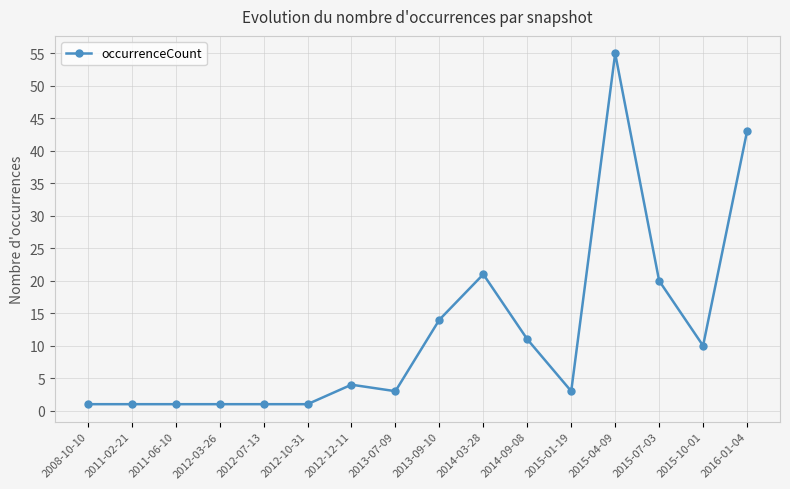

What is the label of the 4th point from the right?

2015-04-09